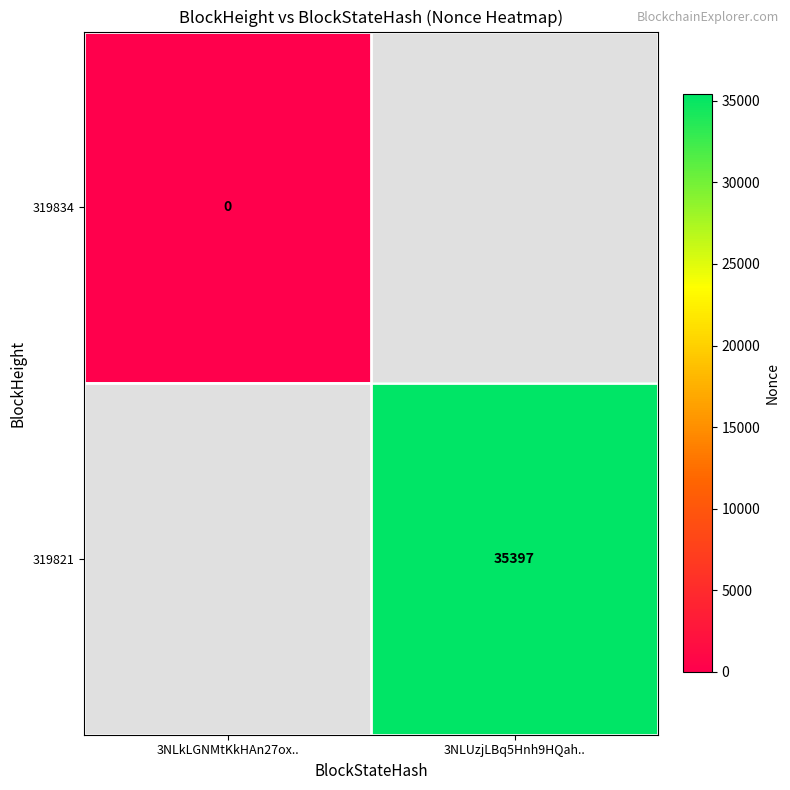

The value of 319821 at 3NLUzjLBq5Hnh9HQah.. is 35397. True or false?

True